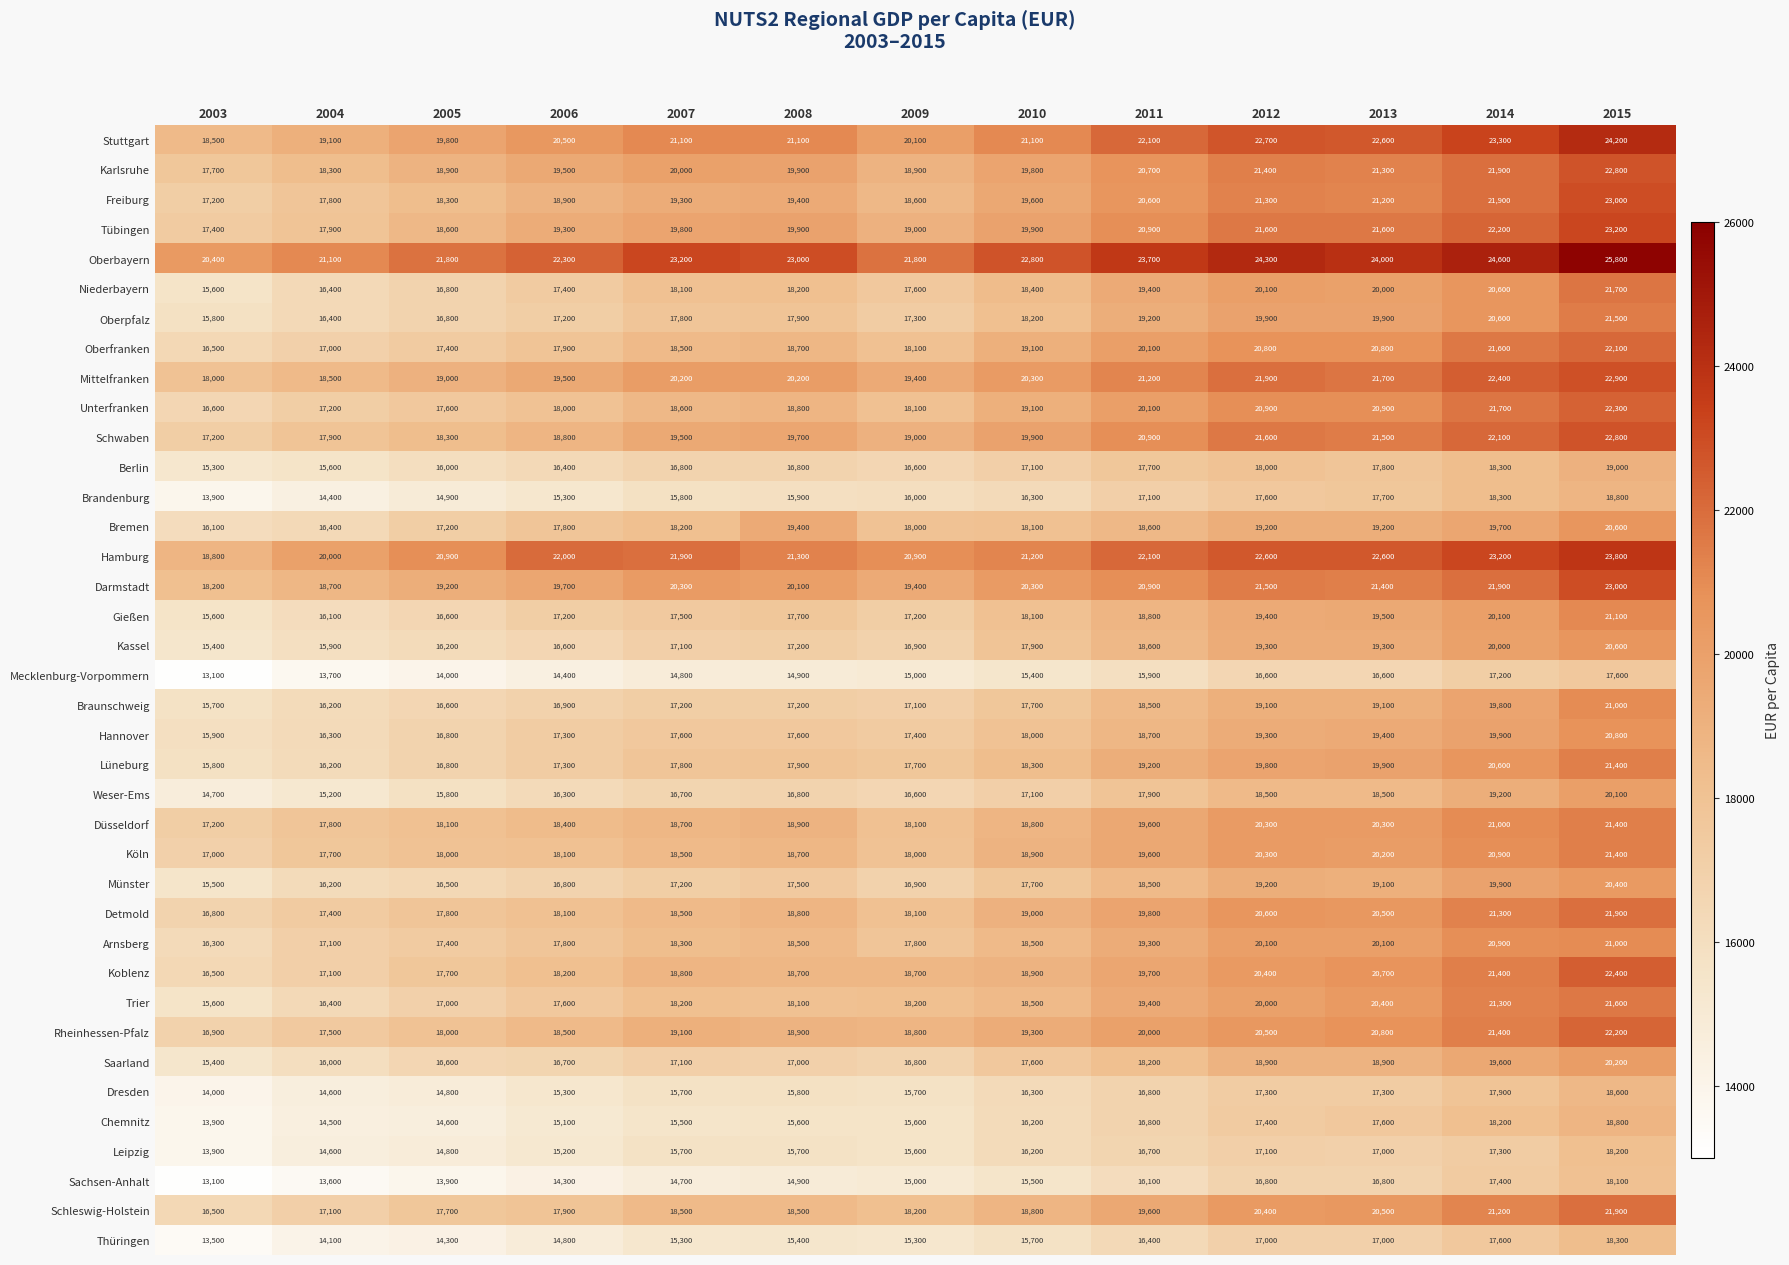

At how many categories does at least one series exceed 19749?

13